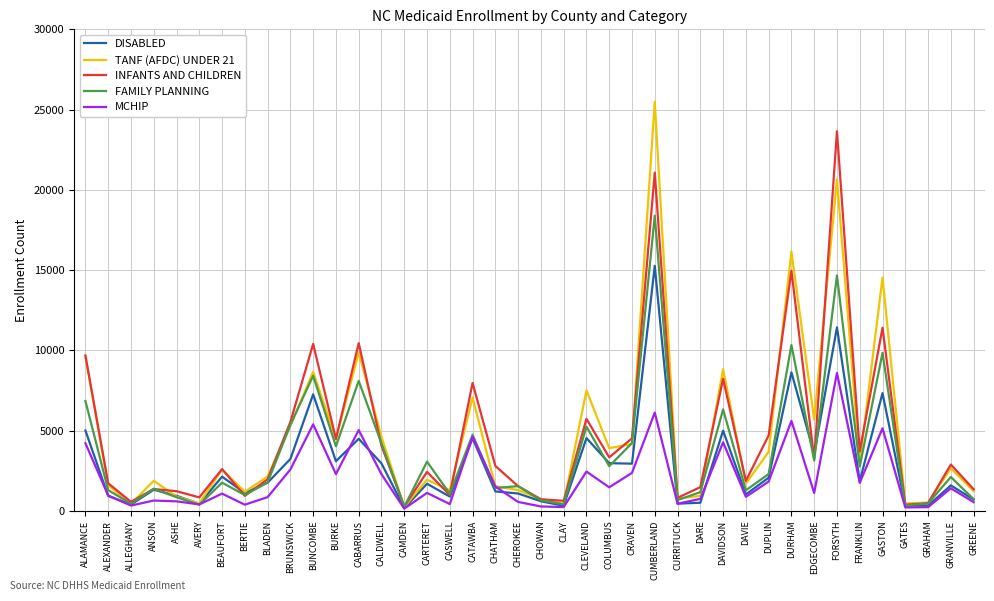

What position from the left is GRAHAM?

38